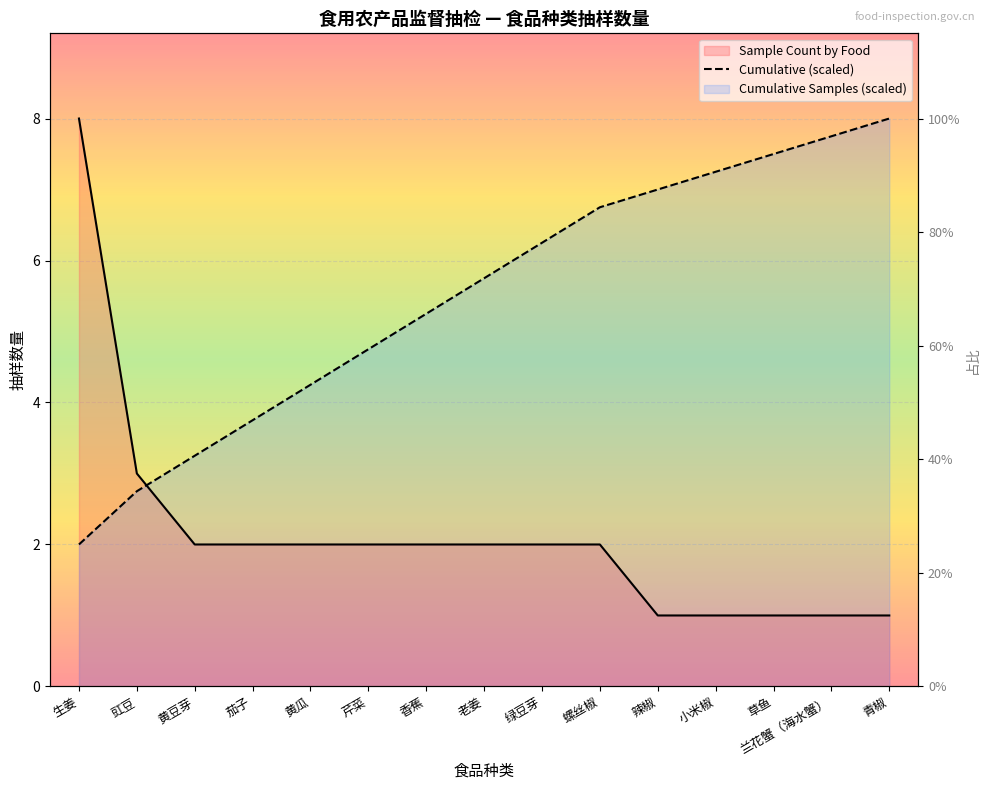

What is the label of the 15th point from the right?

生姜